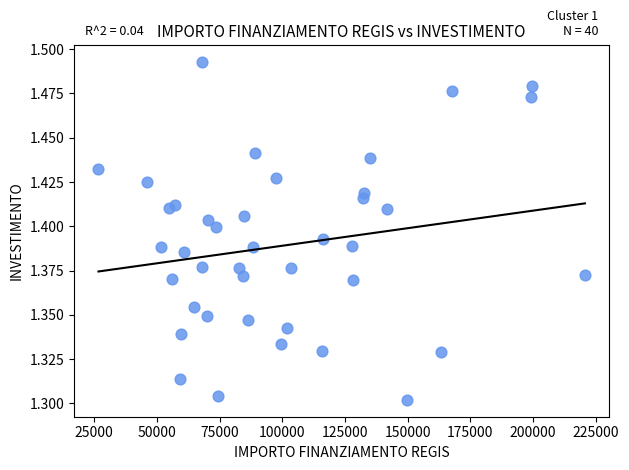

What is the range of X values (max minus min)?

193933.1